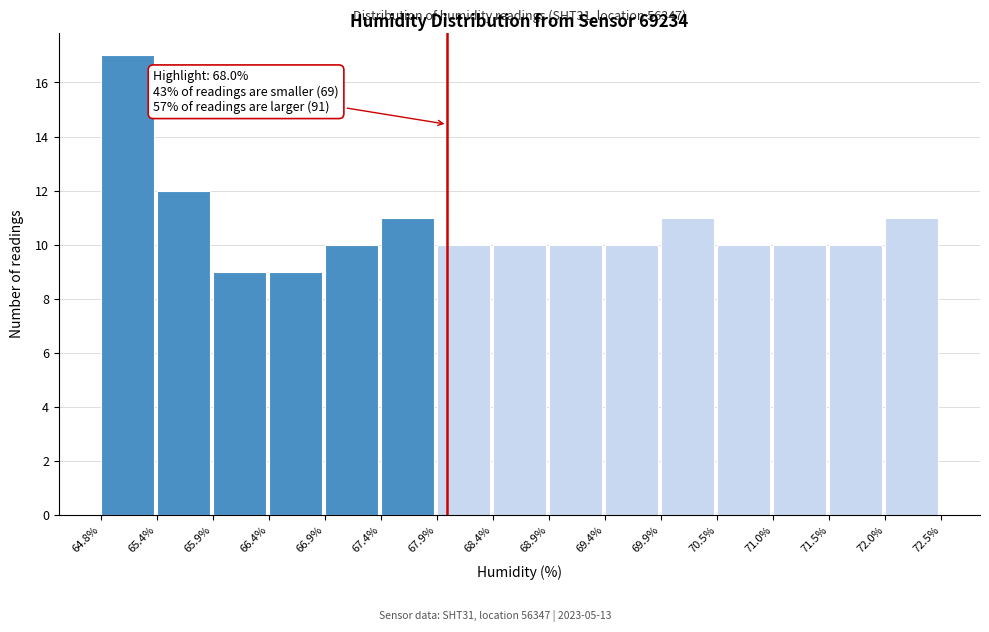

Which range on the x-axis has the tallest bar?

64.8% to 65.4%